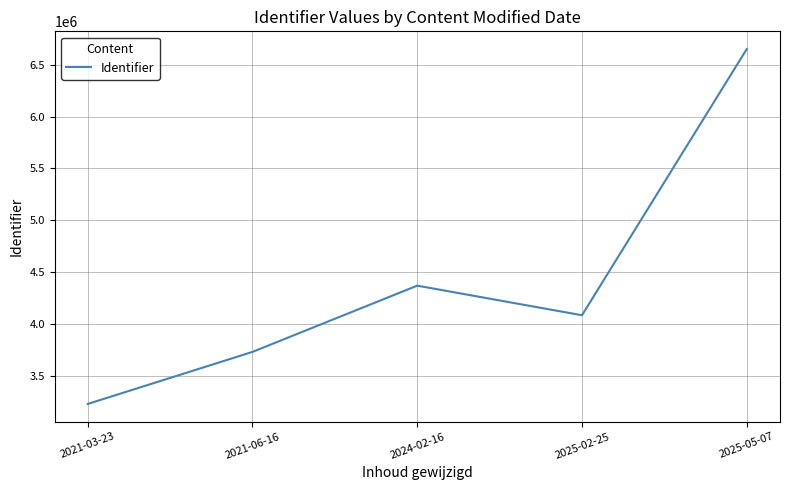

What position from the left is 2025-05-07?

5